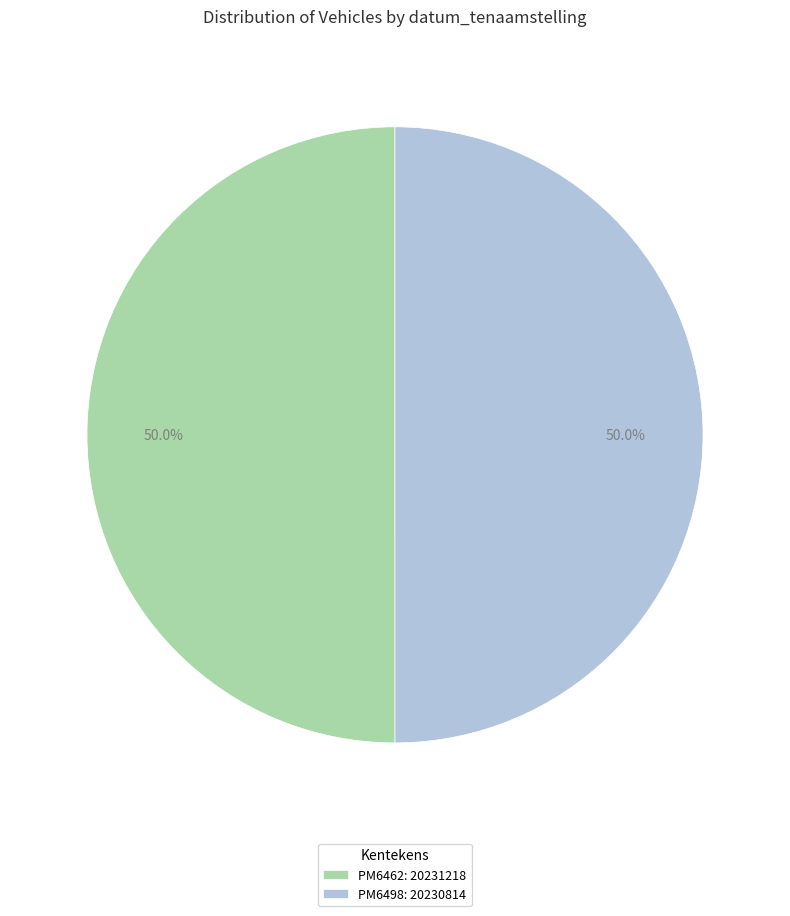

How much of the chart is everything except PM6462: 20231218?

50.0%